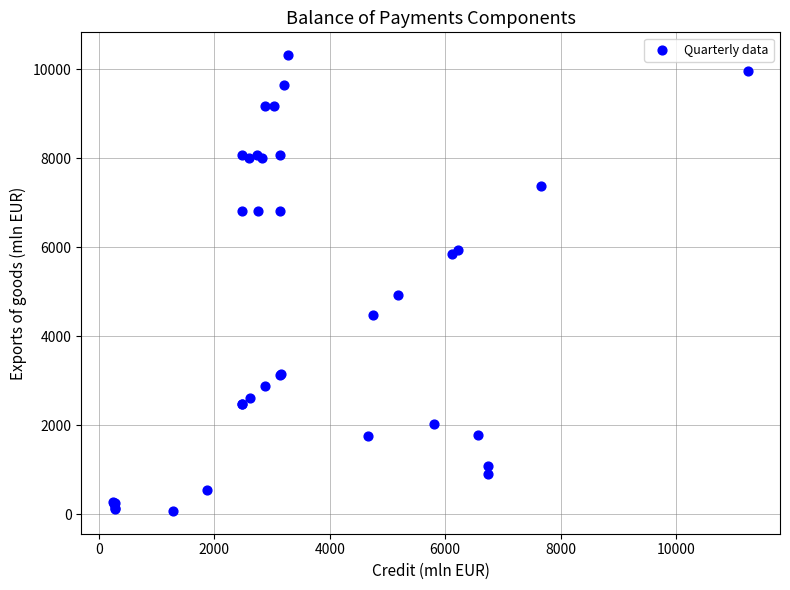

What Y value in the scatter plot is closest to 5196?

4933.3